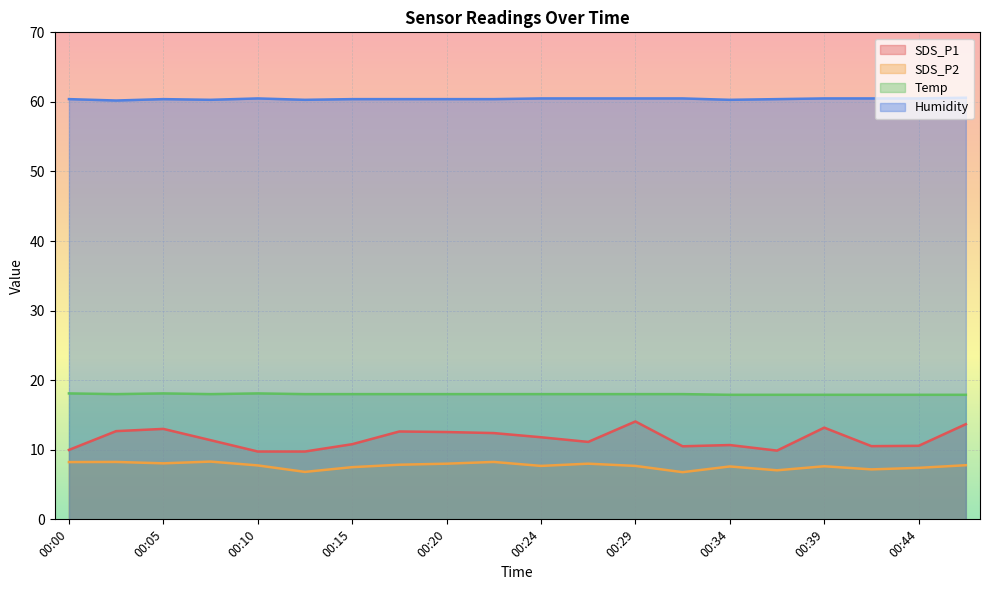

True or false: SDS_P1 and Humidity cross at least once.

False